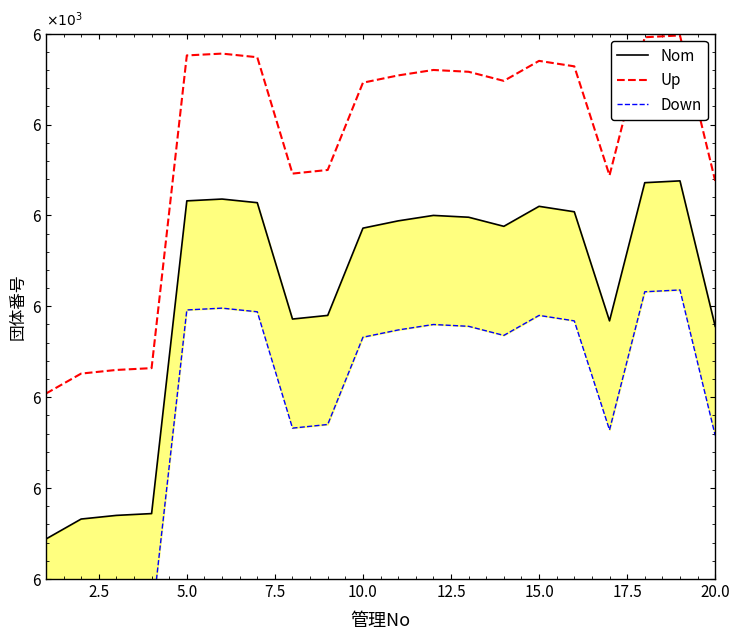

In Down, how many points are higher than both neighbors (excluding endpoints)?

4